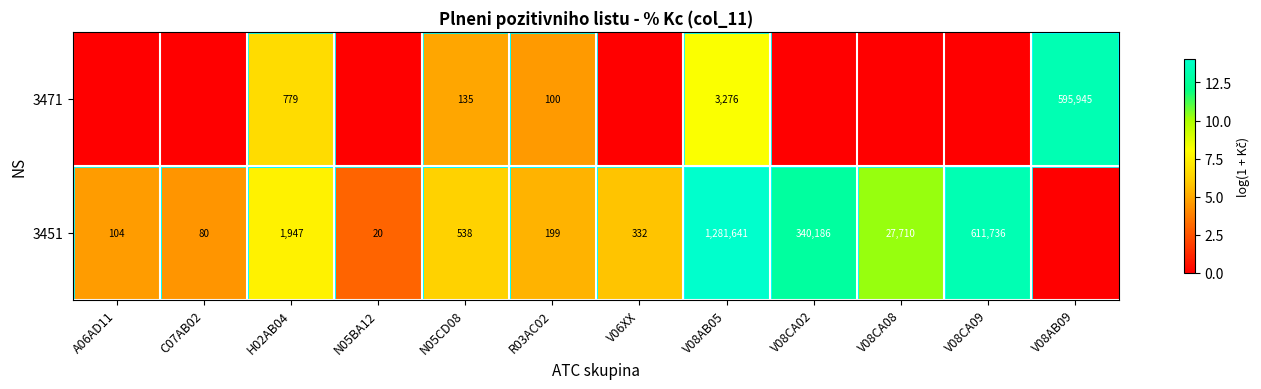

Is it true that 3451 equals 332 at V06XX?

True